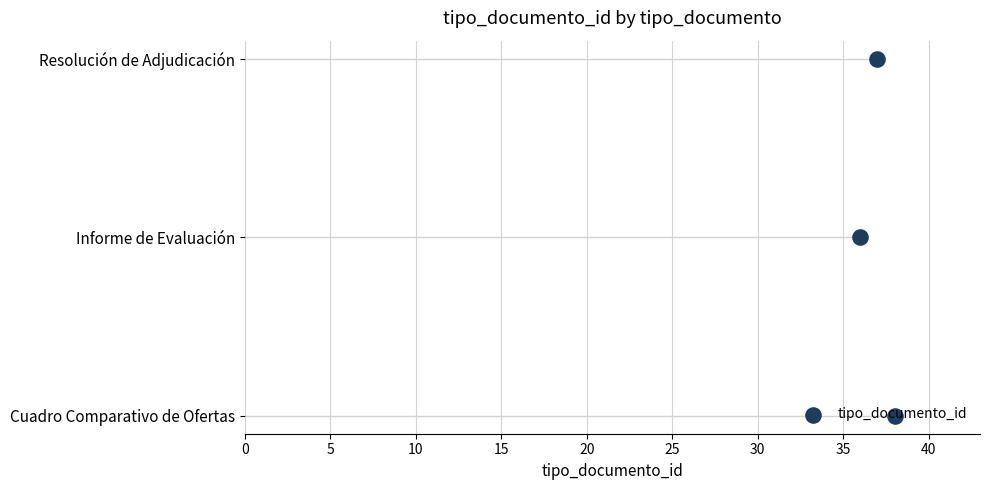

Approximately how many times larger is the value at 10 compared to 5?

2.0